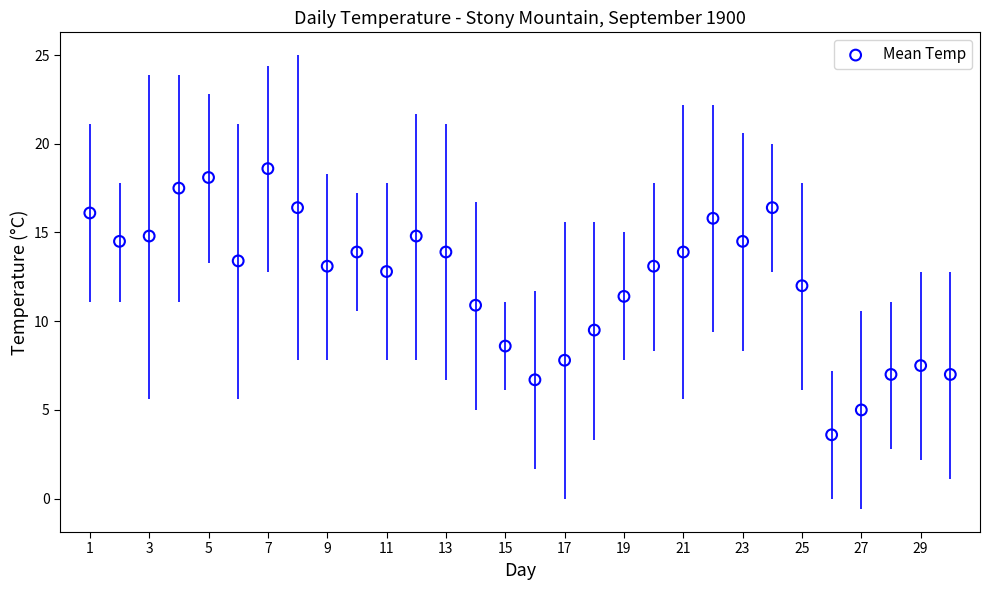

What is the range of X values (max minus min)?

29.0